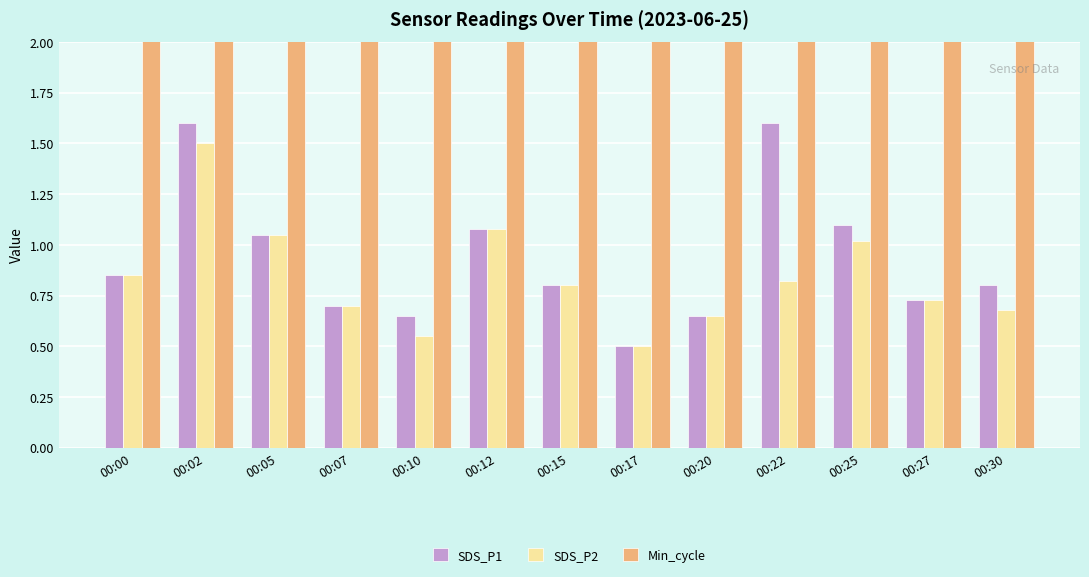

How many bars are there in each group?

3